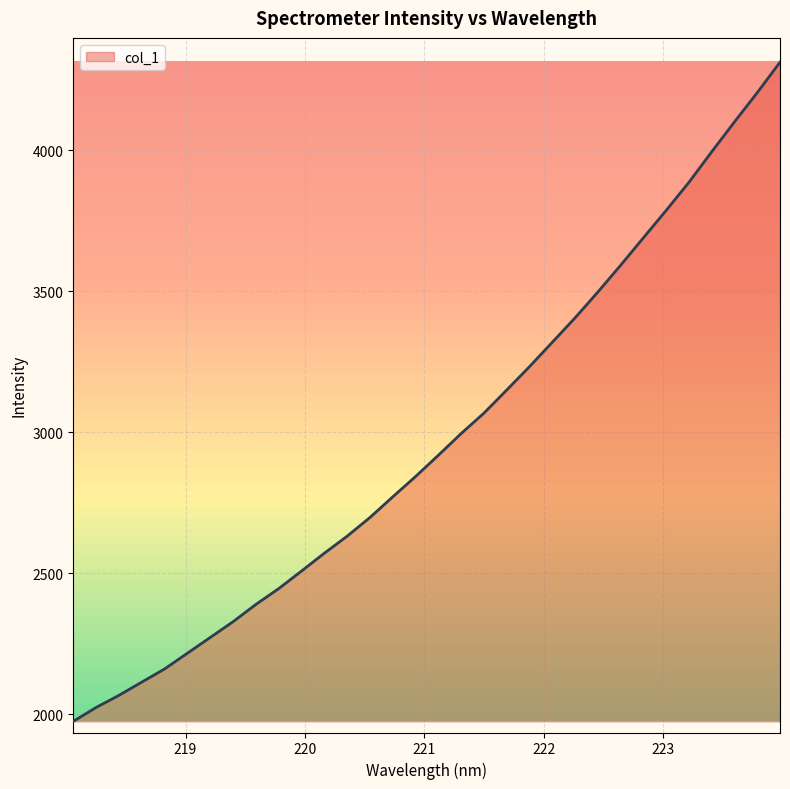

What is the difference between the second highest and second lowest values?

2179.9